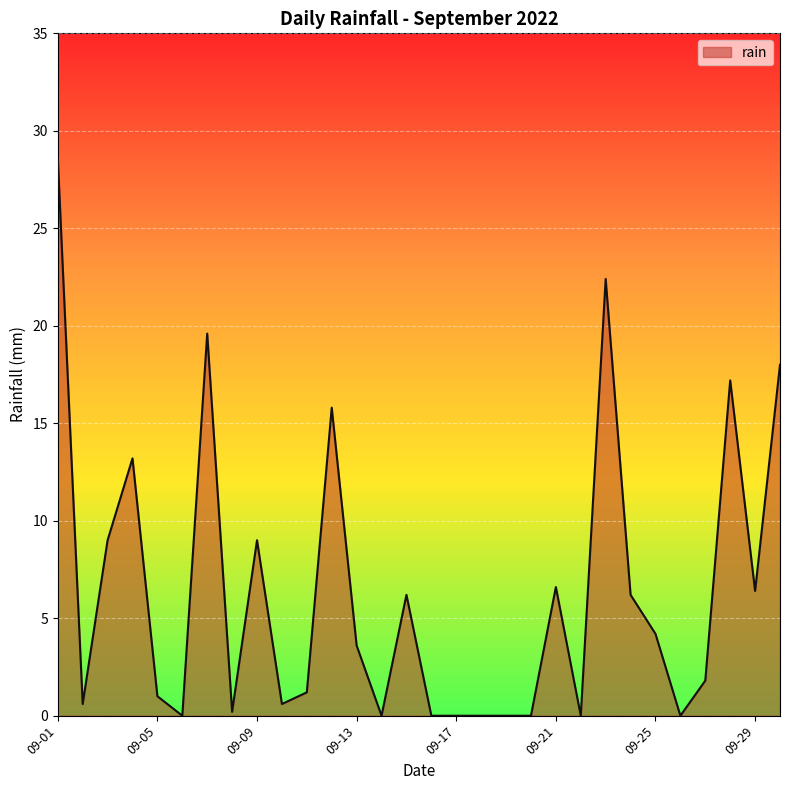

What is the difference between the maximum and minimum values?

28.6